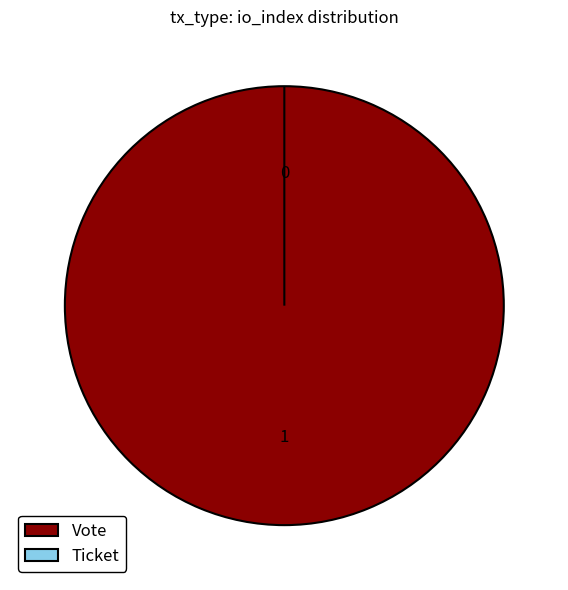

What is the largest slice in the pie chart?

Vote